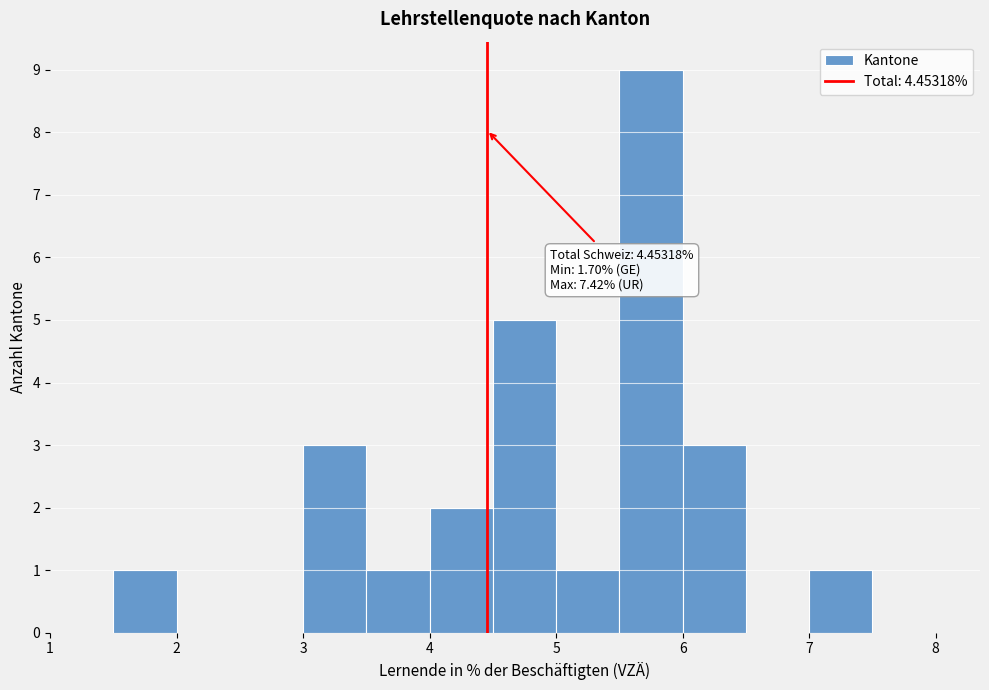

Over which range of the x-axis is the bar tallest?

5.5 to 6.0